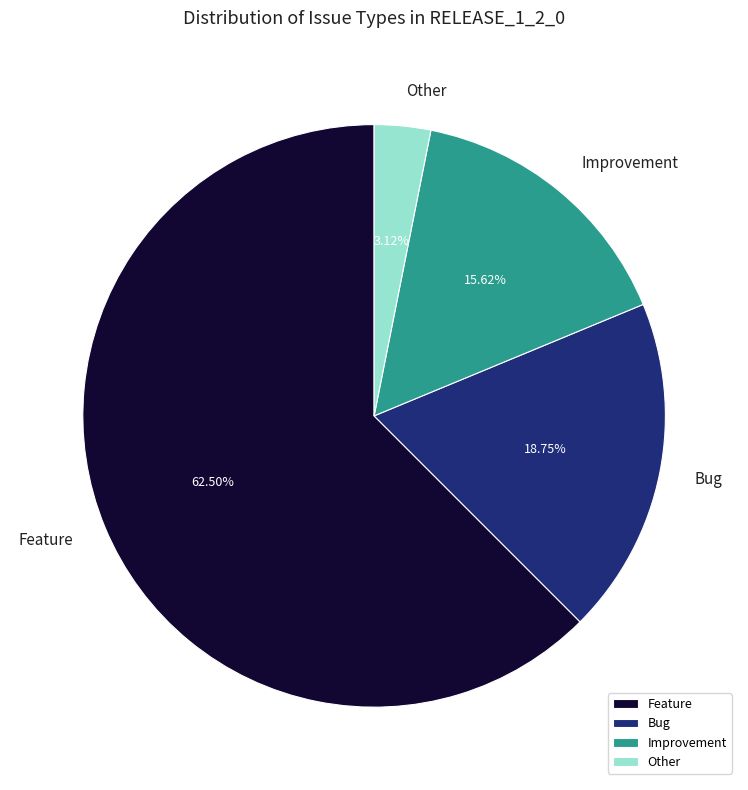

Combined, do Improvement and Other account for over 50%?

No